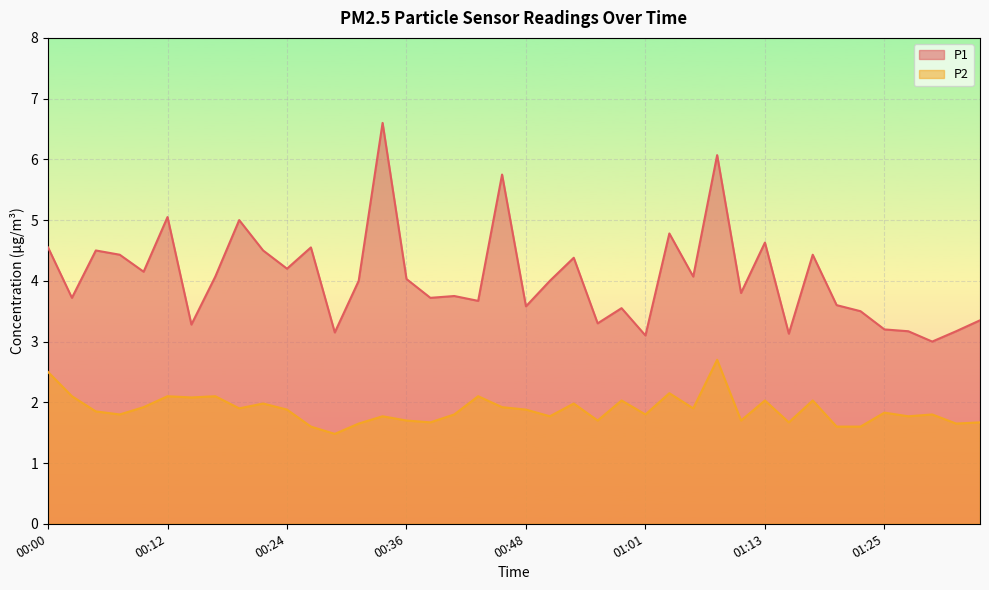

What is the difference between the highest and lowest values at 01:11?

2.1